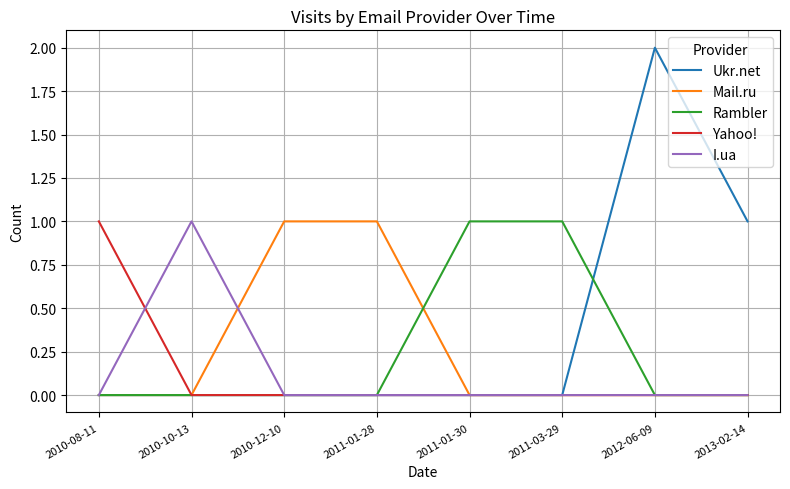

Which series has the largest total across all categories?

Ukr.net